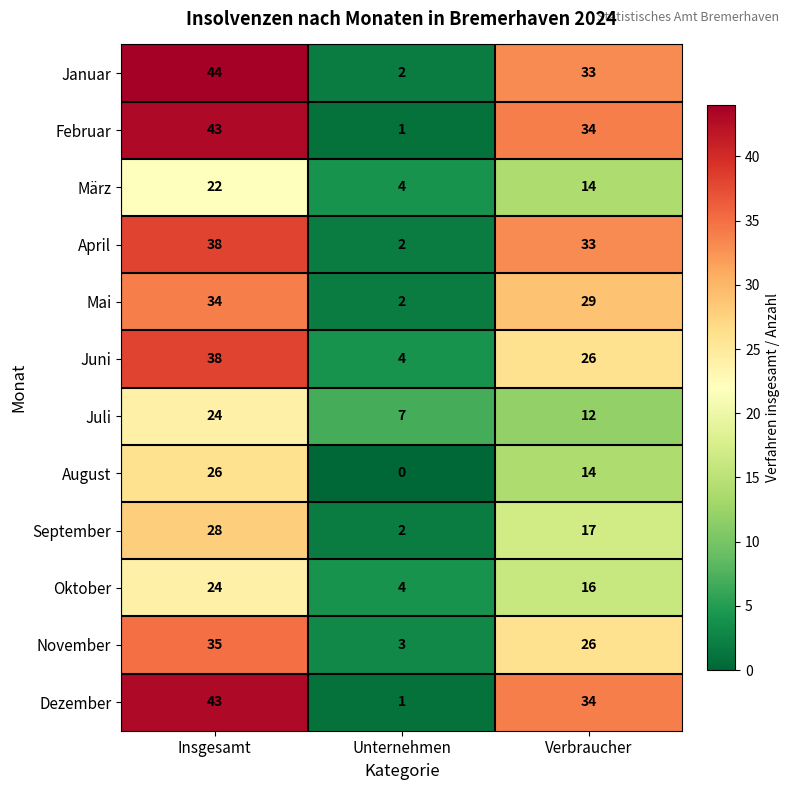

How many series are shown in this chart?

12